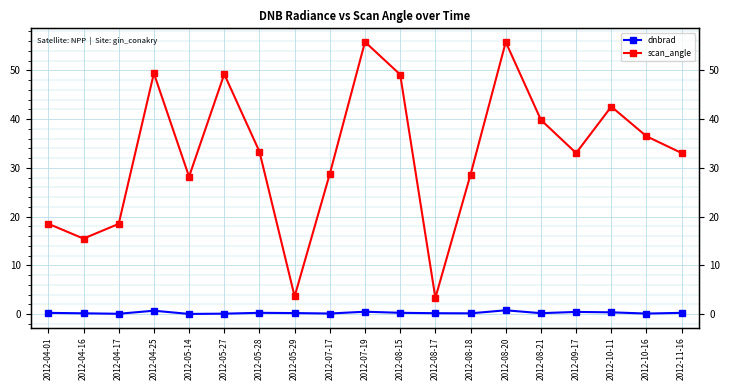

Rank the series by their average value, from highest to lowest.

scan_angle, dnbrad